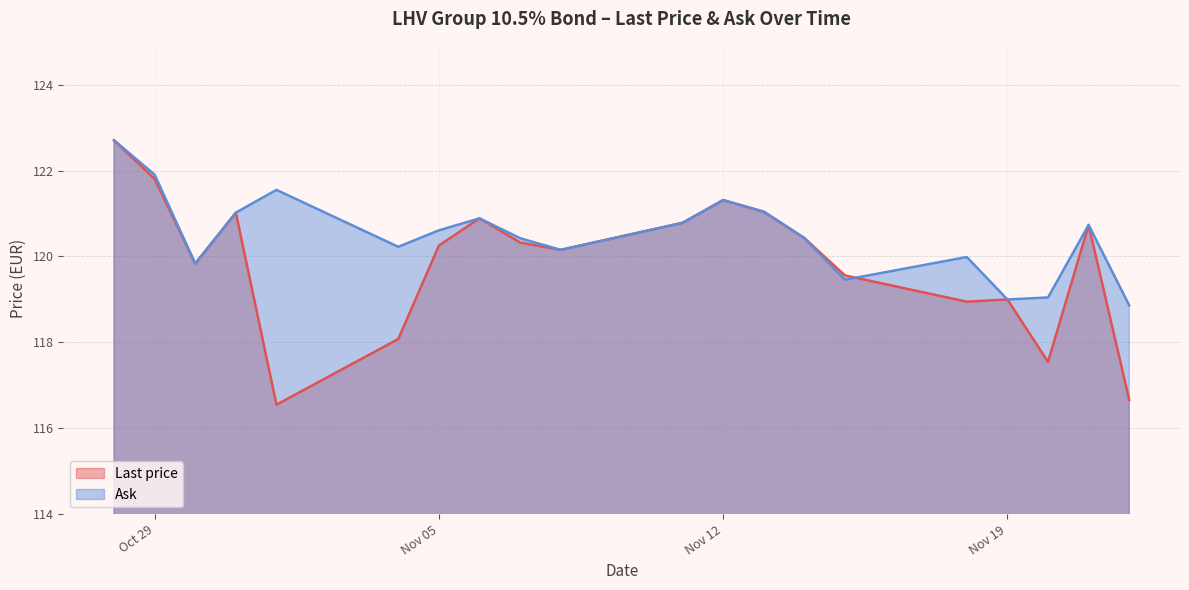

What is the difference between the highest and lowest values at 2024-11-22?

2.2